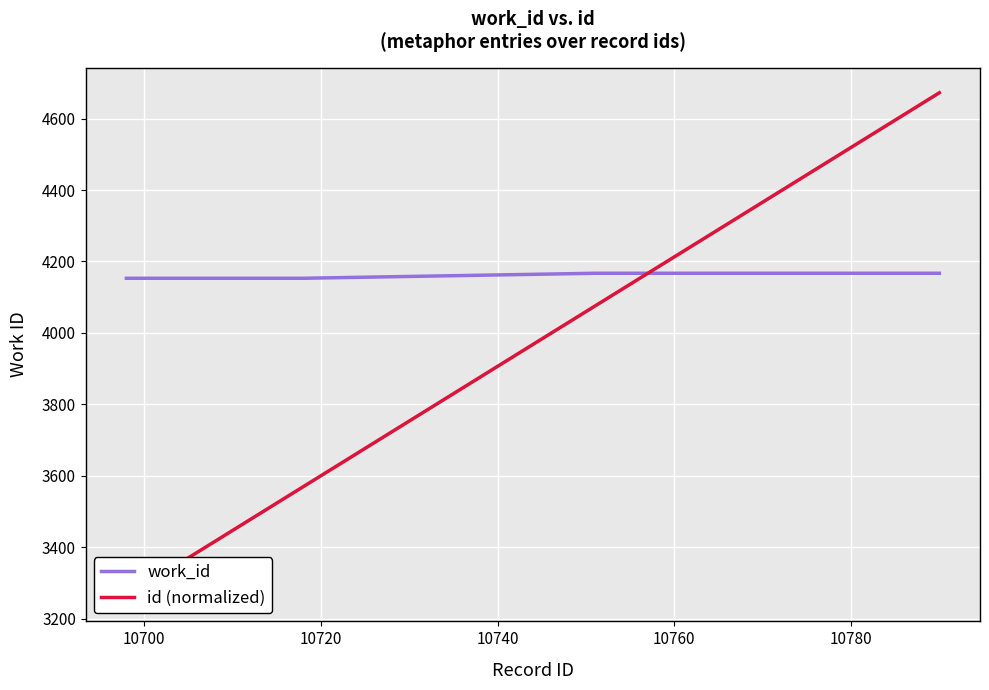

Reading left to right, list all the values displayed in this chart.

work_id: 4153.0	4153.0	4153.0	4167.0	4167.0	4167.0	4167.0	4167.0	4167.0	4167.0
id (normalized): 3263.0	3523.4	3569.4	4074.9	4151.5	4534.4	4549.7	4580.4	4611.0	4672.3